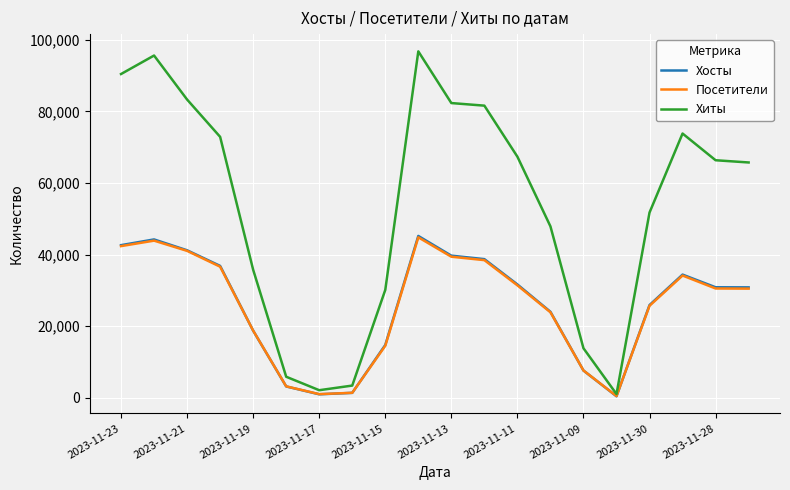

Which series has the largest total across all categories?

Хиты